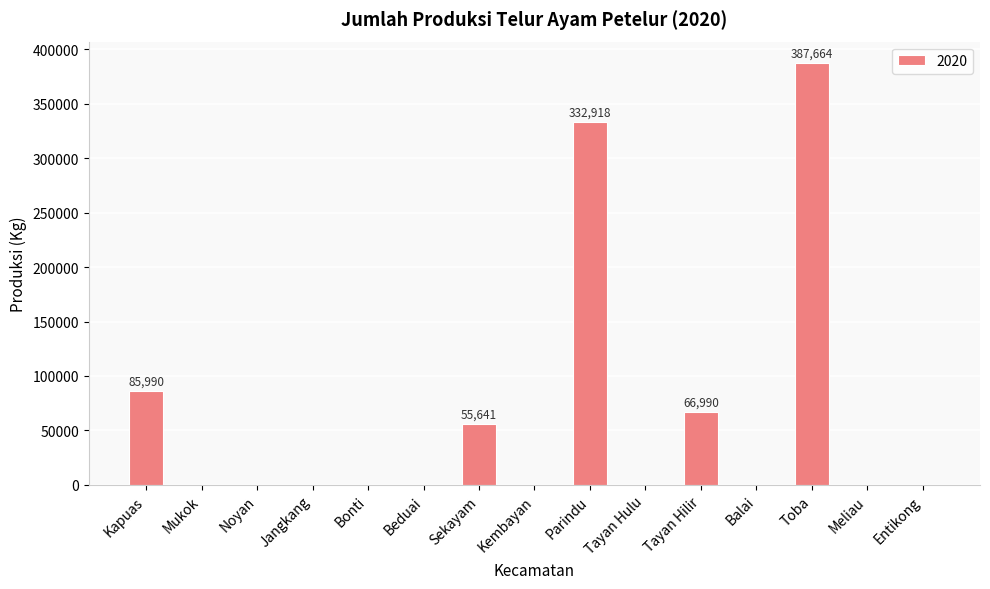

What is the sum of the values at Toba and Beduai?

387664